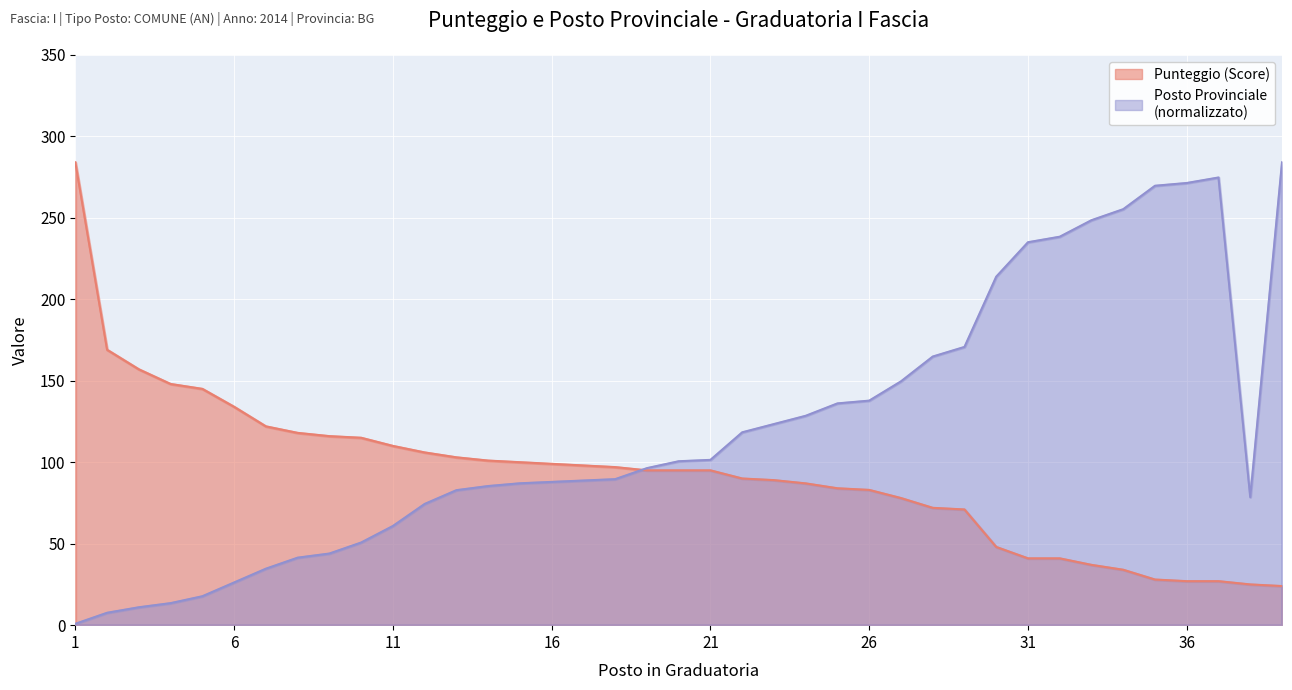

List the series in order of their peak value, highest first.

Punteggio (Score), Posto Provinciale